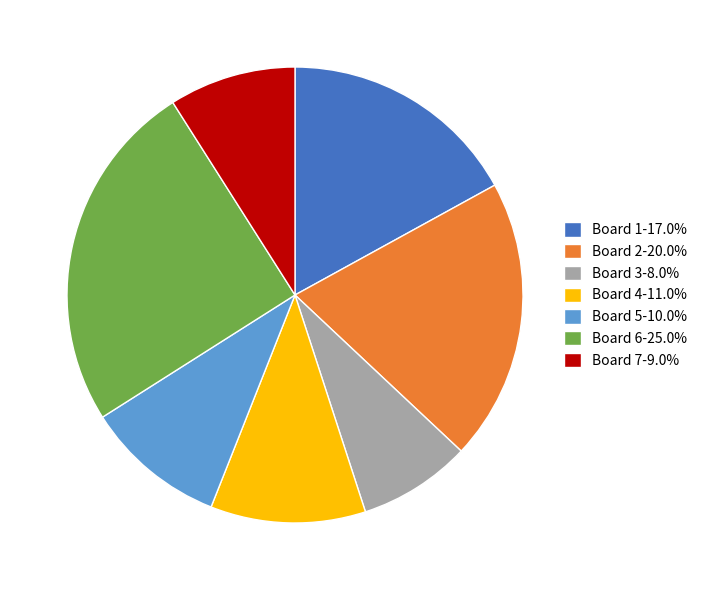

What is the ratio of the value at Board 1-17.0% to the value at Board 4-11.0%?

1.5